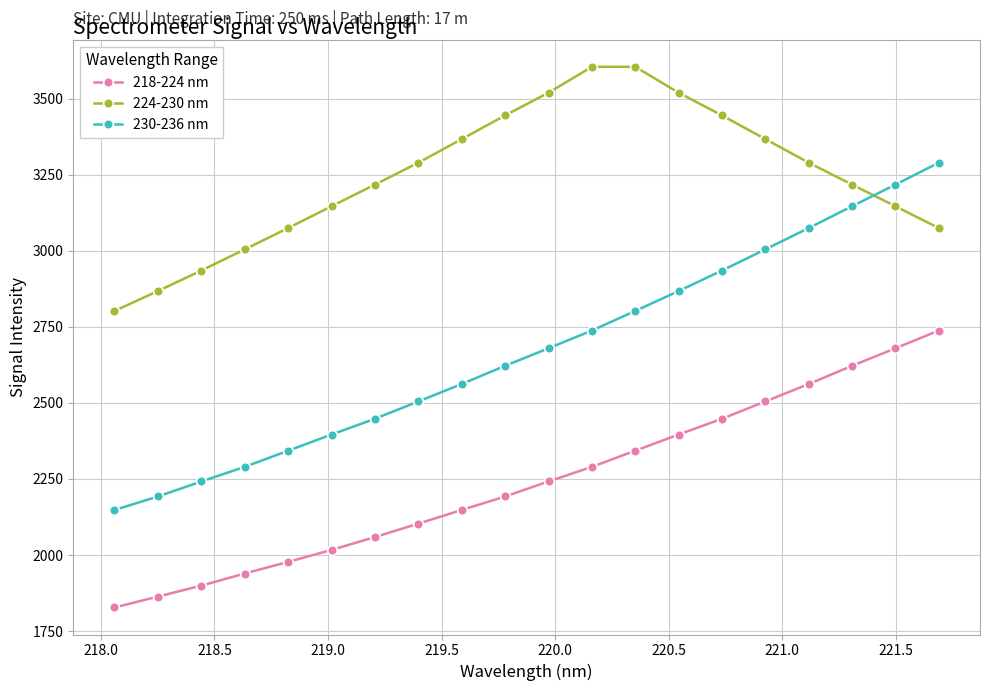

List the series in order of their peak value, lowest first.

218-224 nm, 230-236 nm, 224-230 nm